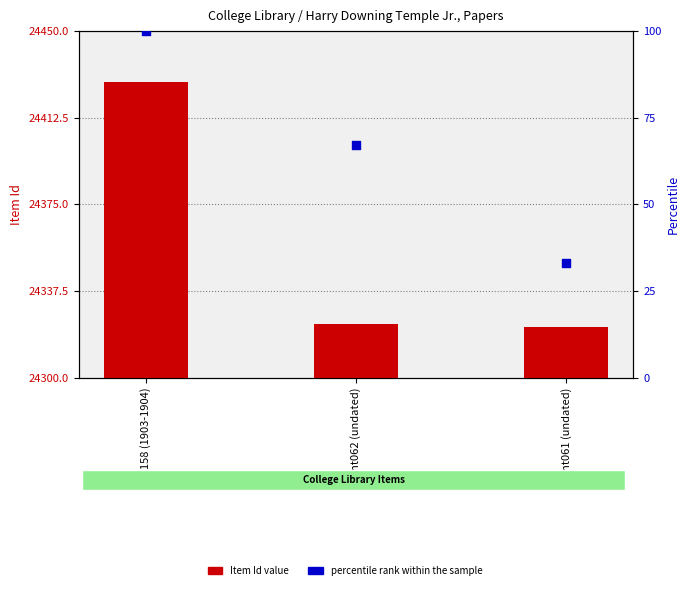

Which series has the largest total across all categories?

Item Id